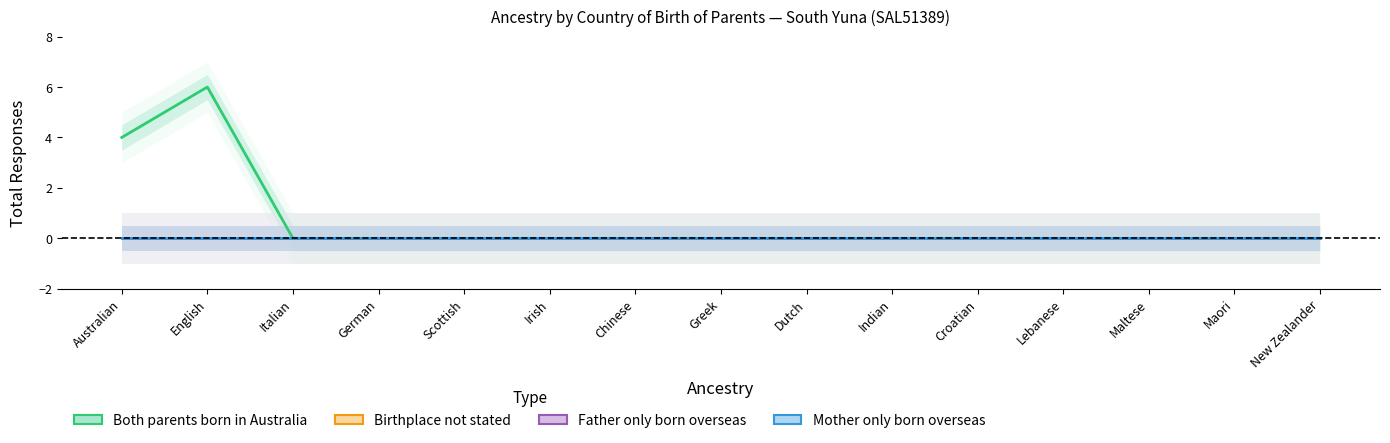

True or false: Father only born overseas and Both parents born in Australia cross at least once.

False